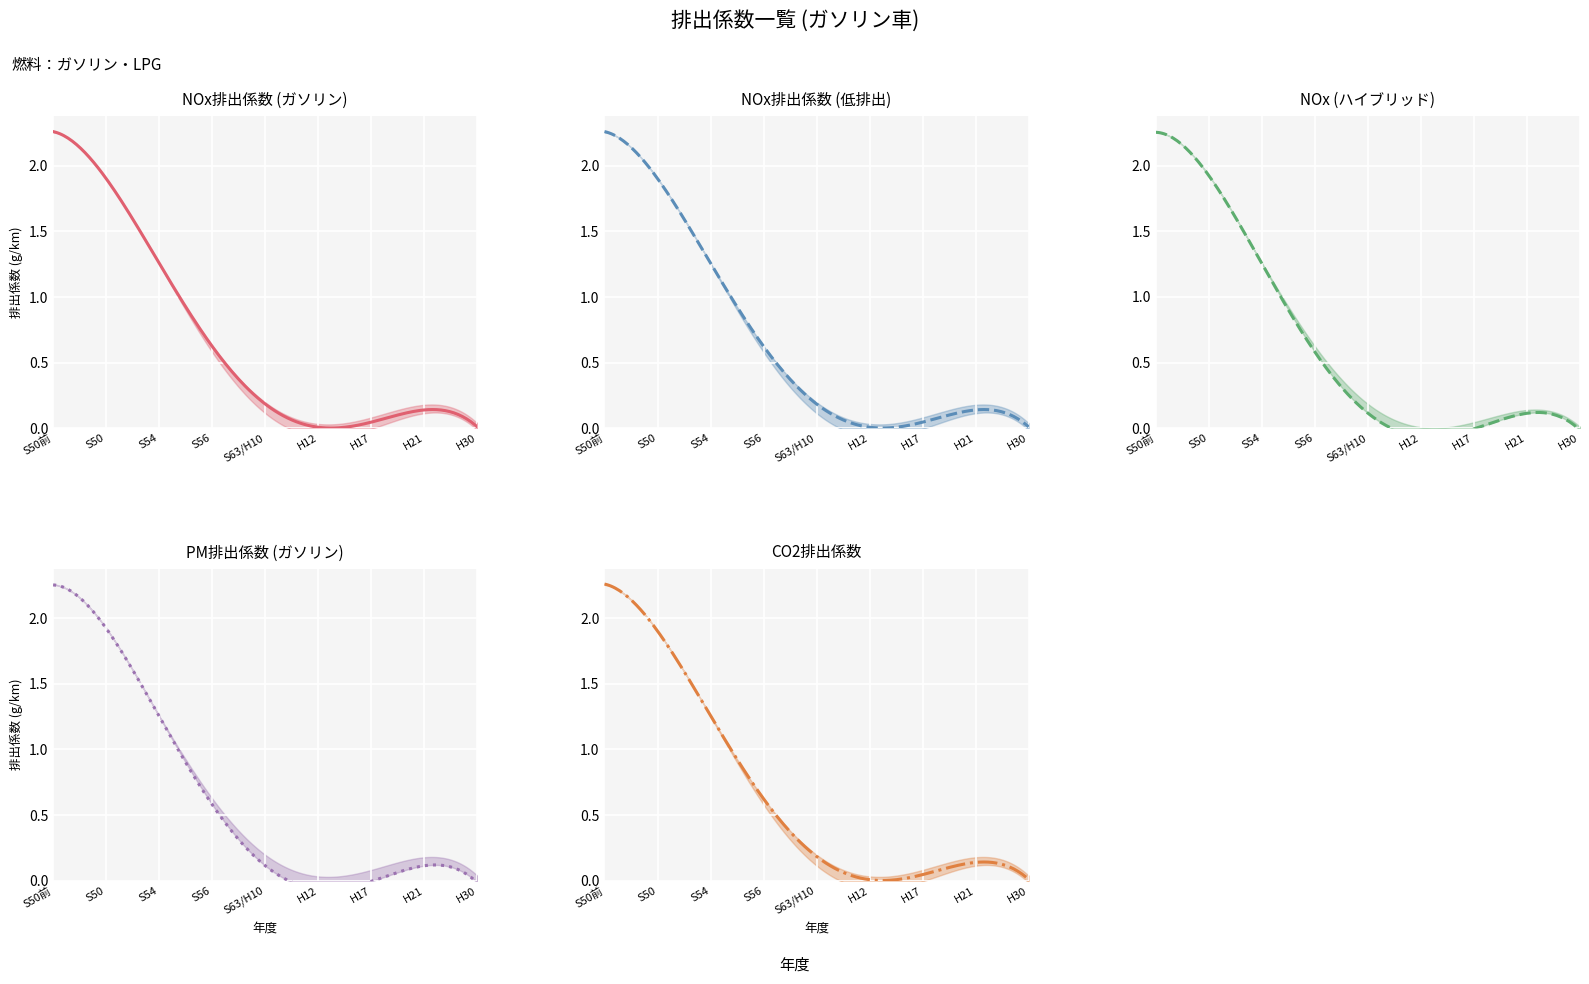

True or false: NOx排出係数(ガソリン) and CO2排出係数 cross at least once.

False